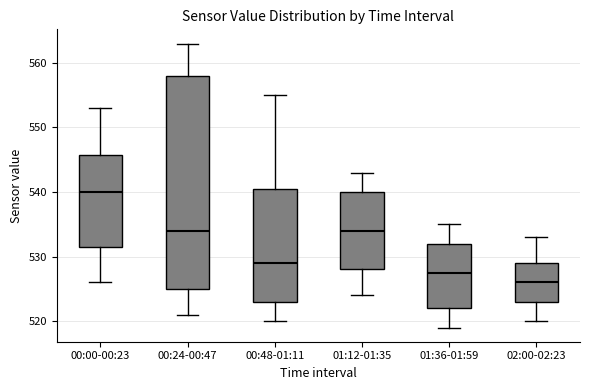

Reading left to right, transcribe this box plot: for each box, give where its median line is, the range the box spans, and where its two whiskers end, as read against the y-axis. The values are not printed on the chart, so give them approximately, as read against the axis.

00:00-00:23: median 540, box 532 to 546, whiskers 526 to 553
00:24-00:47: median 534, box 525 to 558, whiskers 521 to 563
00:48-01:11: median 529, box 523 to 541, whiskers 520 to 555
01:12-01:35: median 534, box 528 to 540, whiskers 524 to 543
01:36-01:59: median 528, box 522 to 532, whiskers 519 to 535
02:00-02:23: median 526, box 523 to 529, whiskers 520 to 533